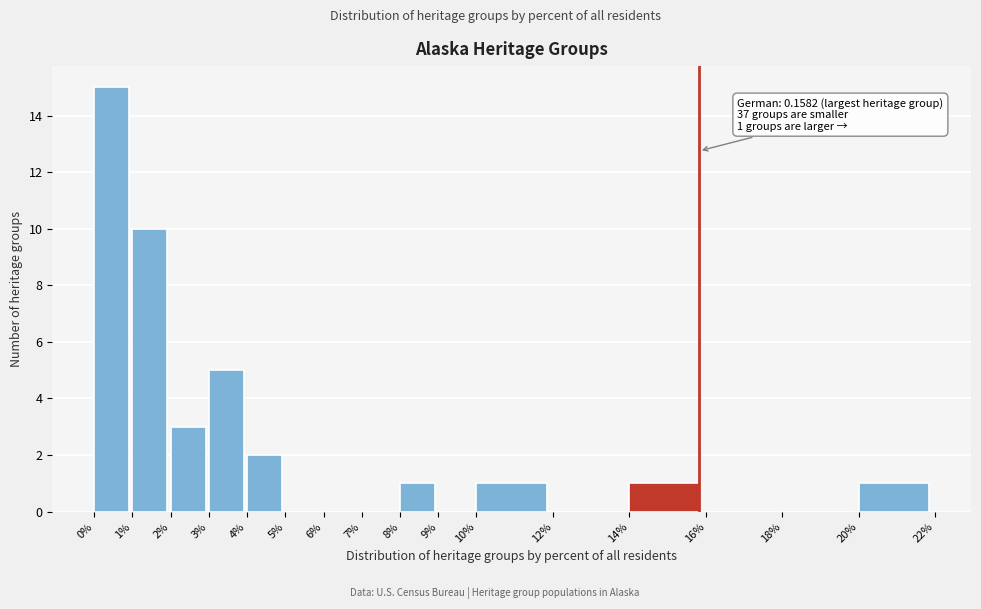

Reading left to right, transcribe all the data shown in this chart.

0%=15	1%=10	2%=3	3%=5	4%=2	5%=0	6%=0	7%=0	8%=1	9%=0	10%=1	12%=0	14%=1	16%=0	18%=0	20%=1